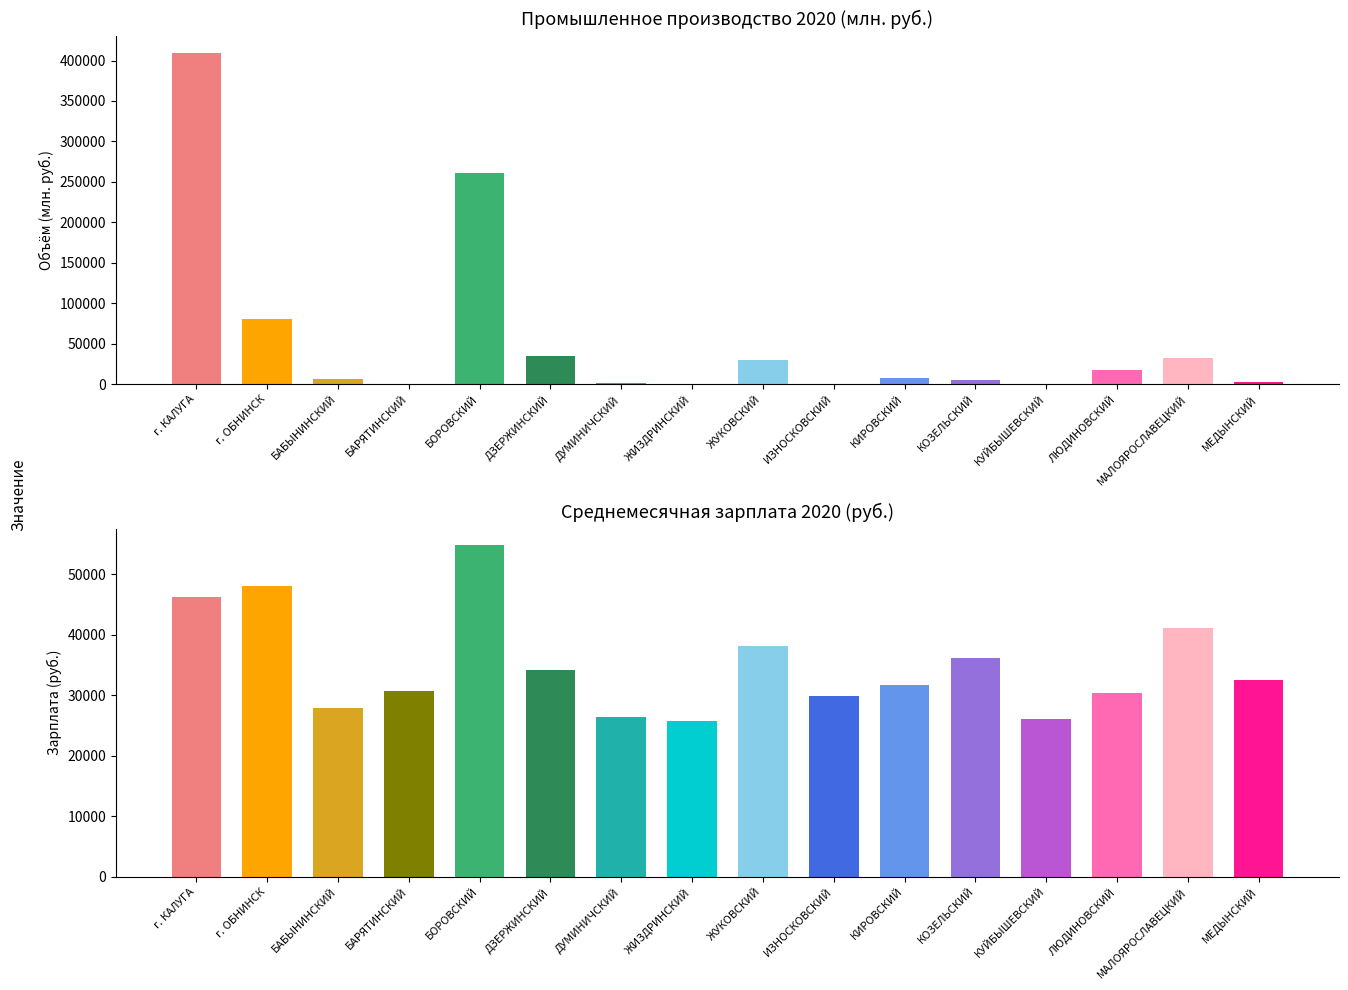

Where does the Среднемес. зарплата 2020 (руб.) series first go above 32423?

г. КАЛУГА